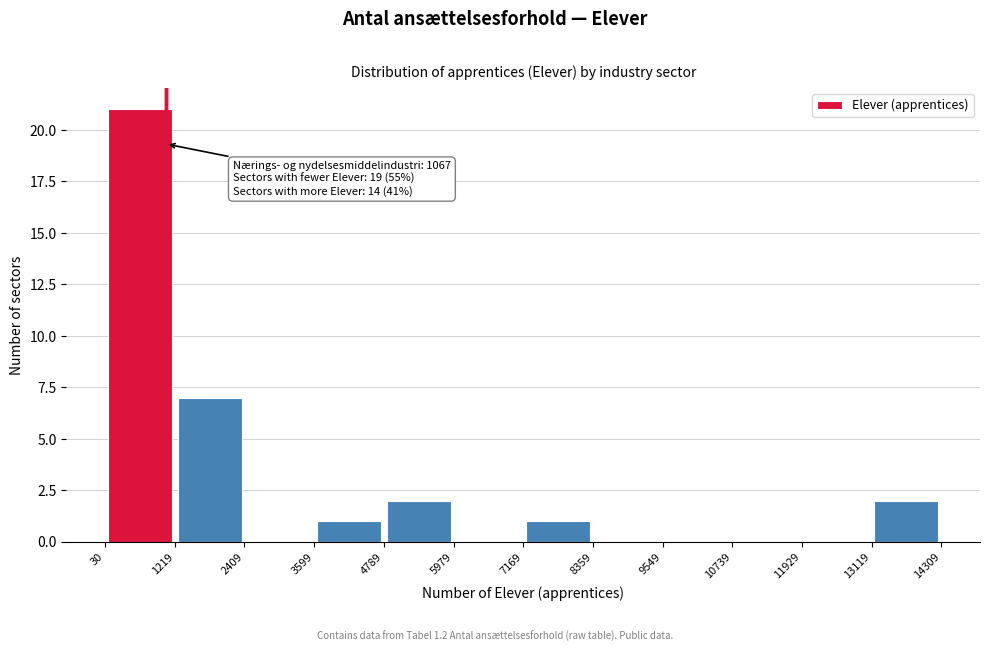

Which range on the x-axis has the tallest bar?

30 to 1219